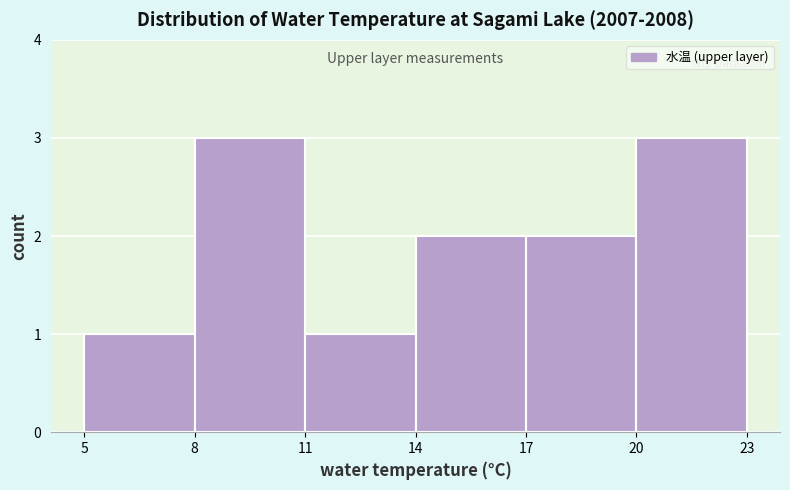

Reading left to right, list every bar in this chart as the range it spans on the x-axis followed by its height. The values are not printed on the chart, so give them approximately, as read against the axis.

5 to 8: 1
8 to 11: 3
11 to 14: 1
14 to 17: 2
17 to 20: 2
20 to 23: 3